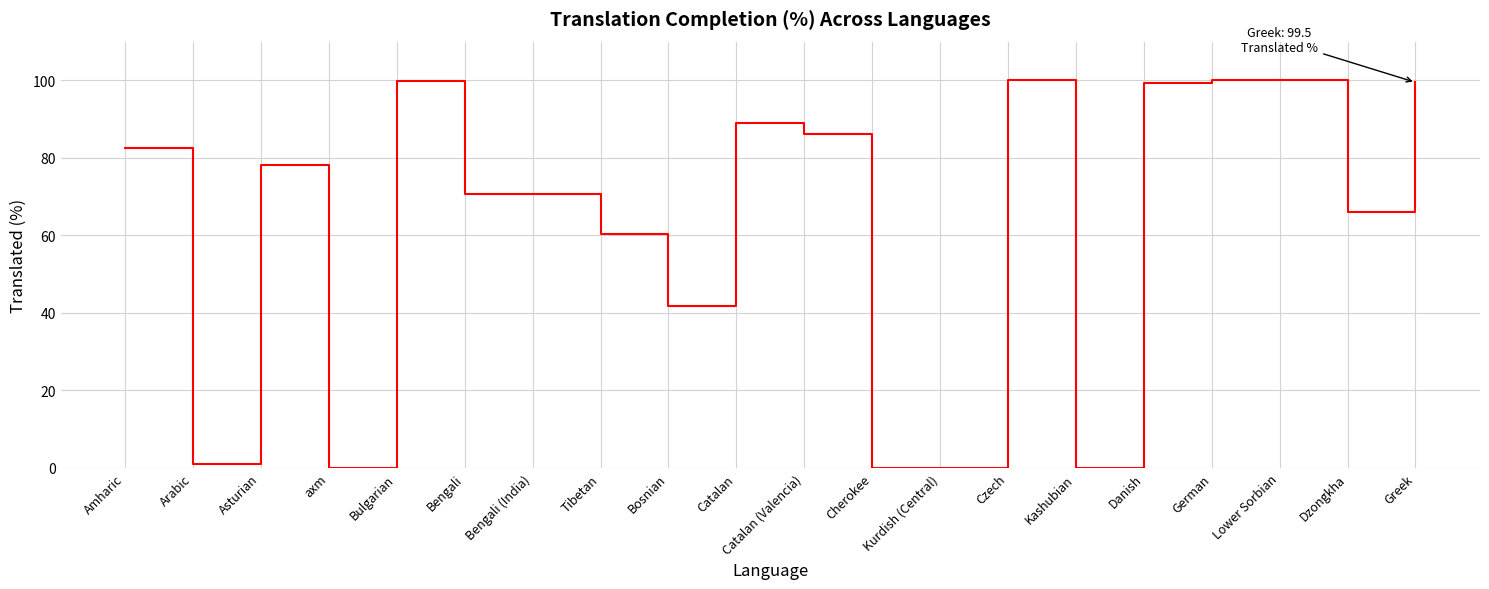

What position from the left is Greek?

20